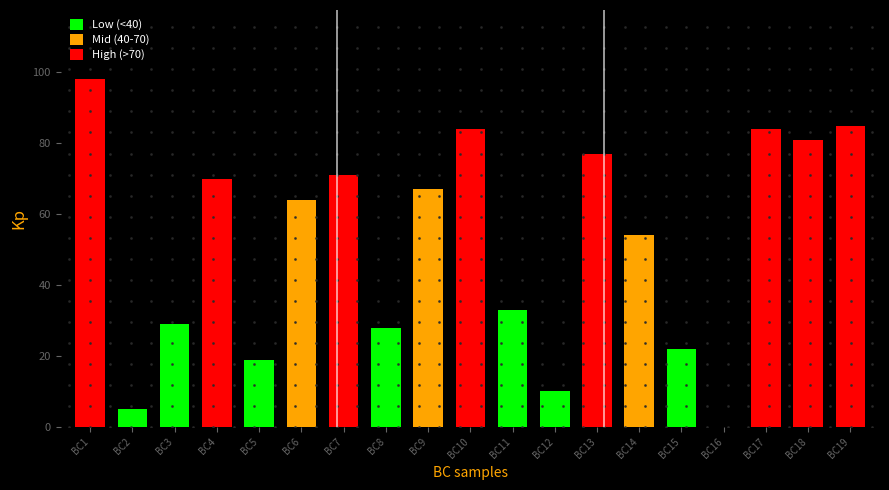

Reading left to right, extract all data points from this chart.

BC1=98.0	BC2=5.0	BC3=29.0	BC4=70.0	BC5=19.0	BC6=64.0	BC7=71.0	BC8=28.0	BC9=67.0	BC10=84.0	BC11=33.0	BC12=10.0	BC13=77.0	BC14=54.0	BC15=22.0	BC16=0.0	BC17=84.0	BC18=81.0	BC19=85.0